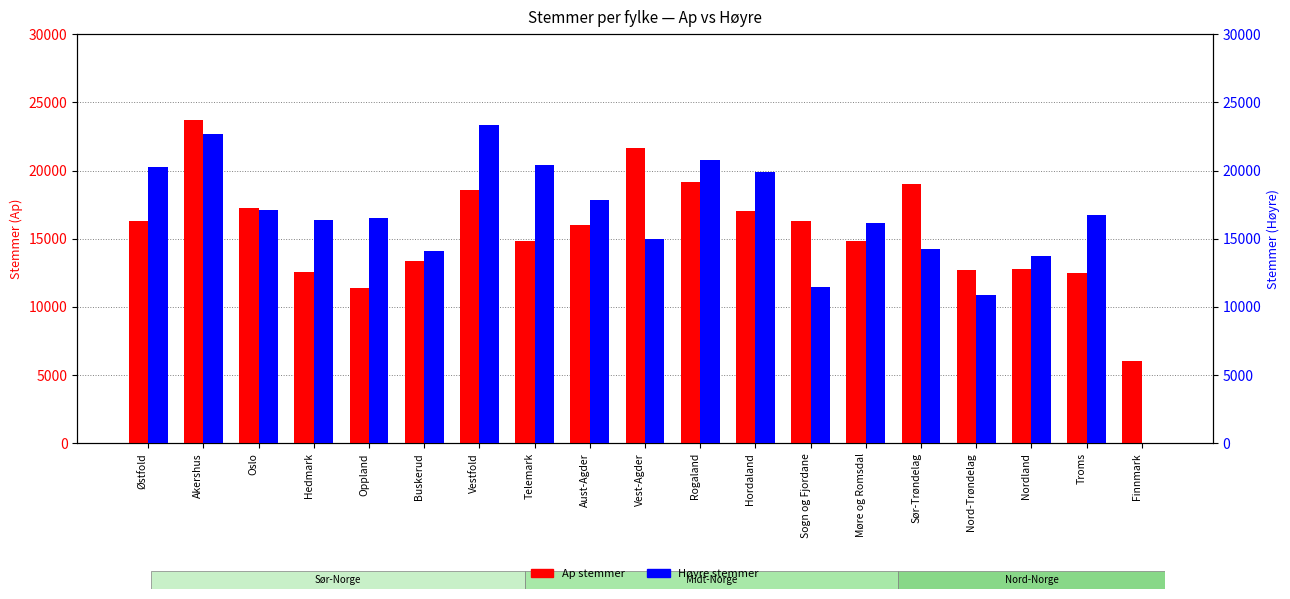

What is the label of the 4th bar from the right?

Nord-Trøndelag